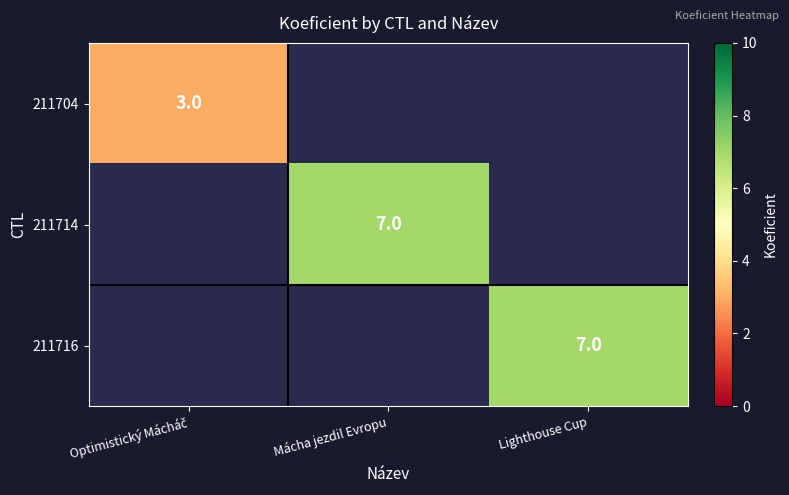

True or false: 211714 has a value of 7 at Mácha jezdil Evropu.

True